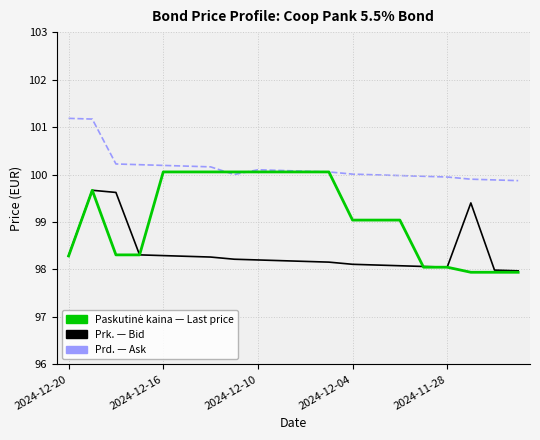

What is the greatest value displayed?

101.2